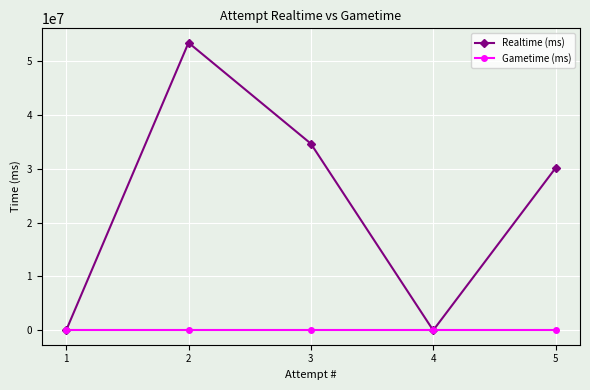

Reading left to right, extract all data points from this chart.

Realtime (ms): 1=0	2=53355379	3=34632621	4=0	5=30101367
Gametime (ms): 1=0	2=0	3=0	4=0	5=0